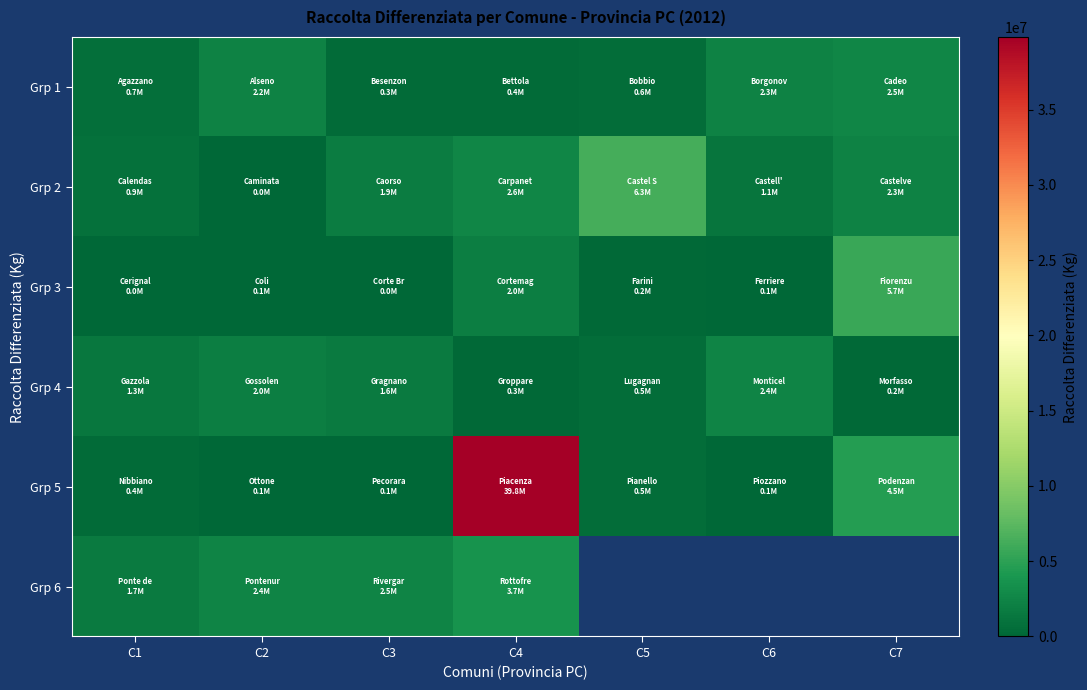

Is it true that Grp 2 equals 531606.7 at C1?

False